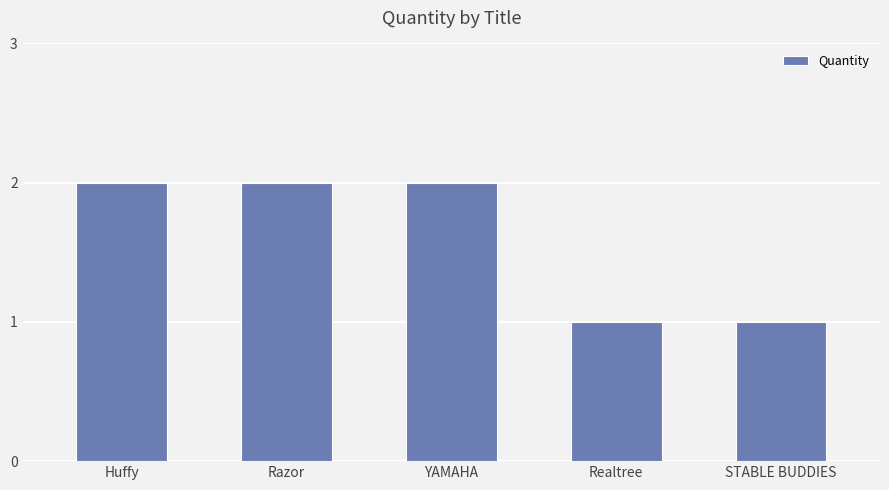

What value does the data have at Huffy?

2